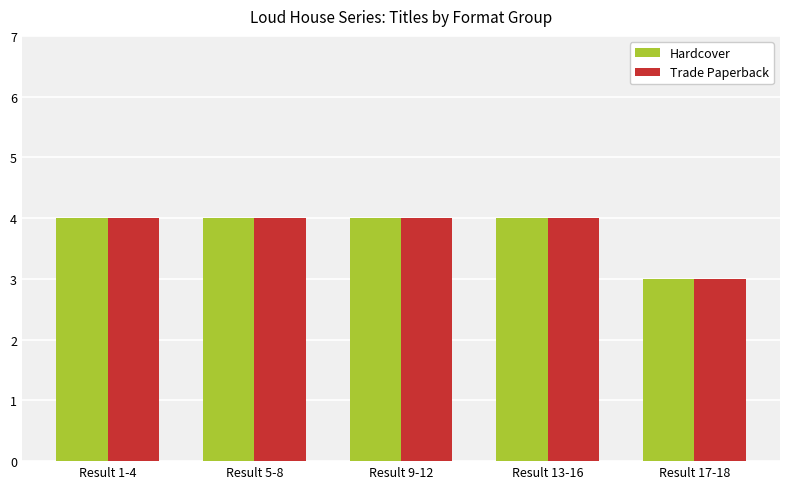

What is the difference between the maximum and minimum values in the Trade Paperback series?

1